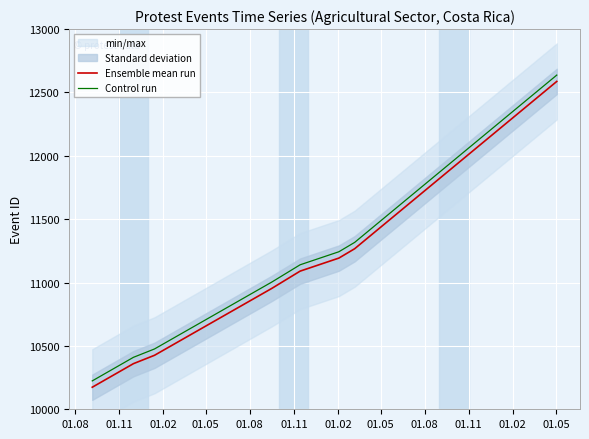

True or false: Ensemble mean run has more than 1 interior local peaks.

False